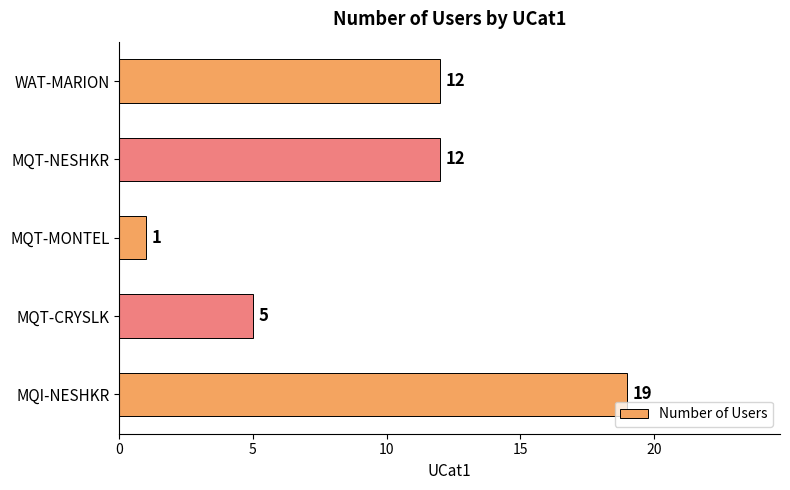

Is it true that the value at MQT-NESHKR is 12?

True